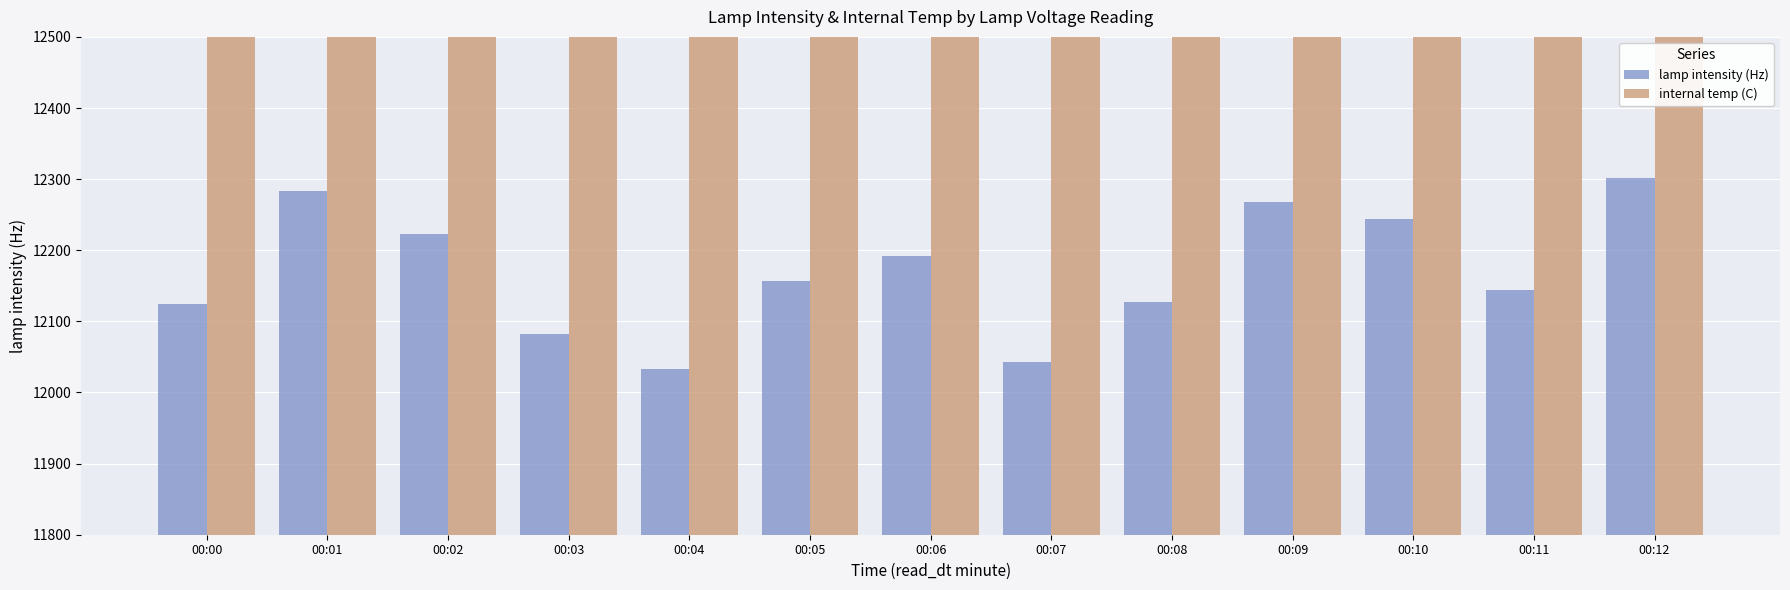

Which series has the largest range (max minus min)?

lamp intensity (Hz)